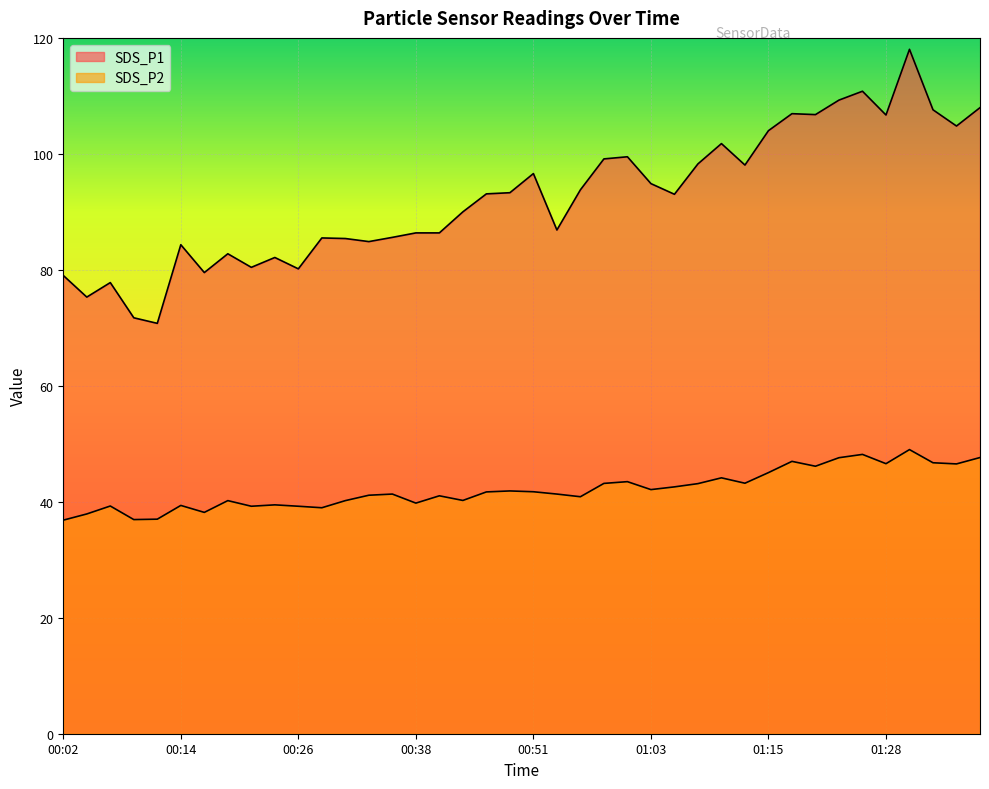

How many lines are shown in the chart?

2